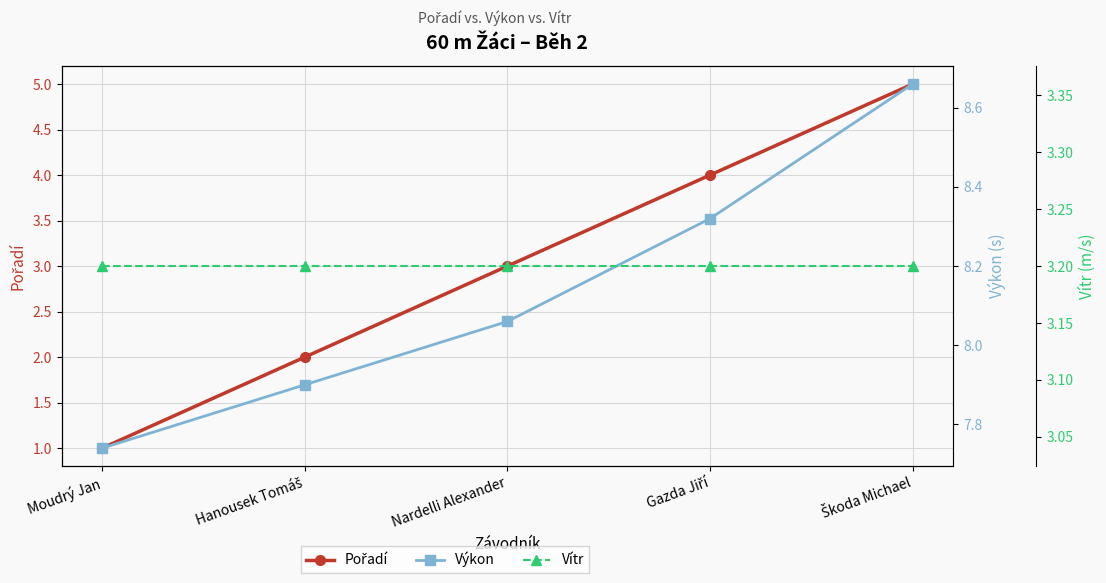

What is the difference between the maximum and minimum values in the Výkon series?

0.9